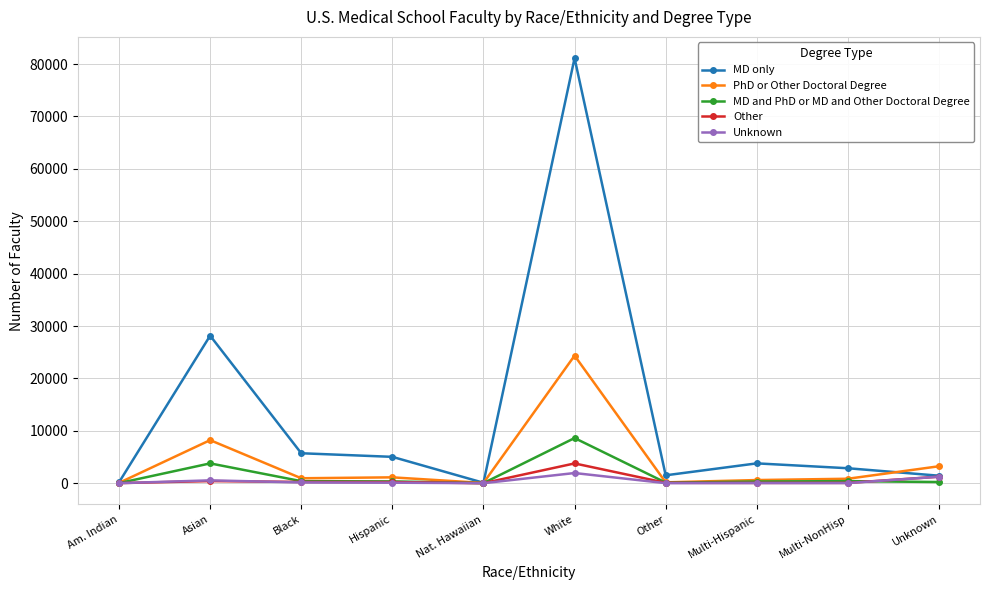

The MD and PhD or MD and Other Doctoral Degree series shows 14285 at White. True or false?

False